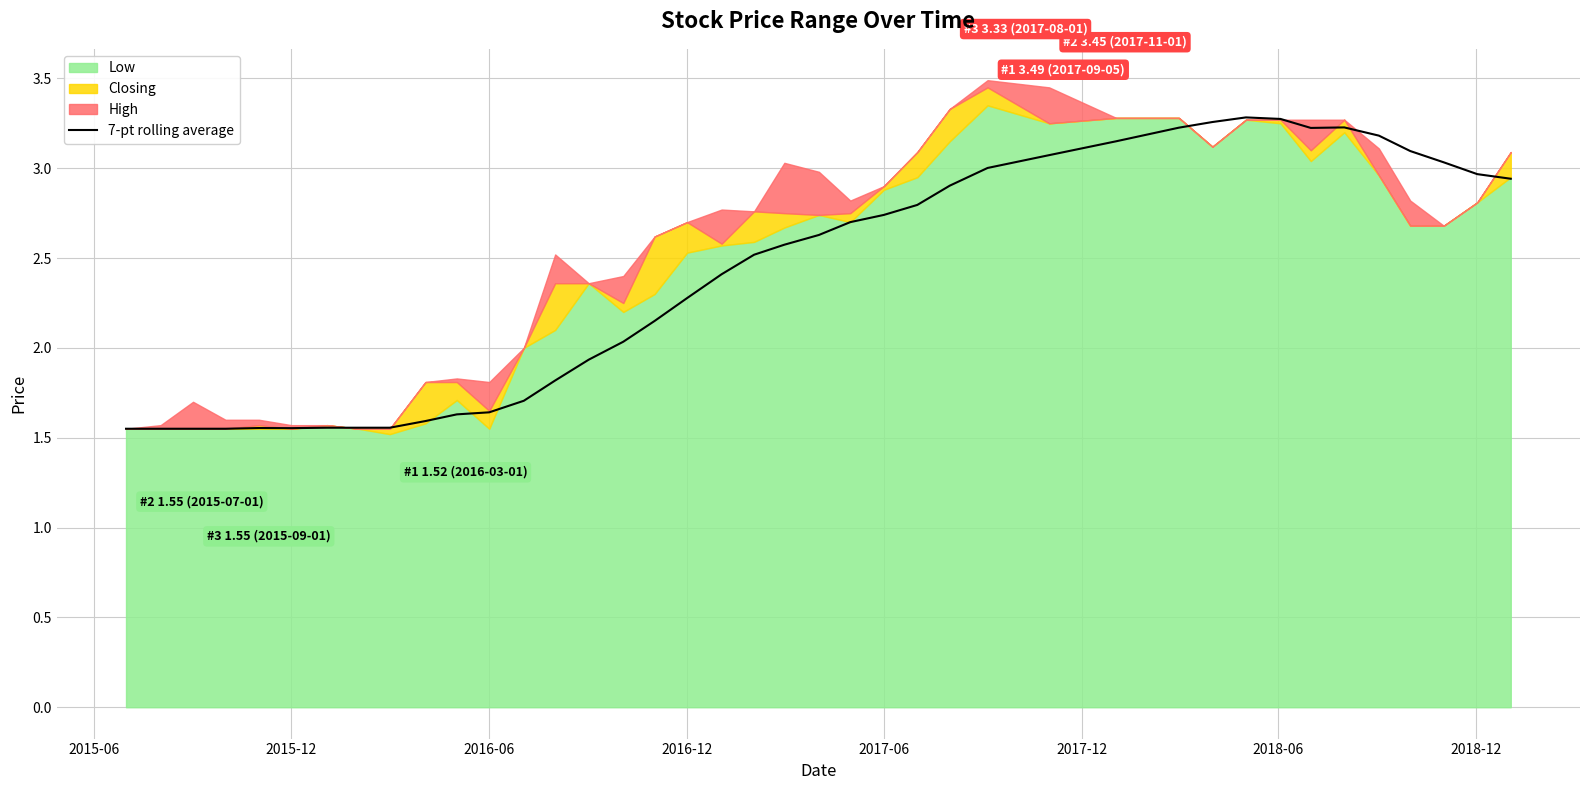

Is it true that 7-pt rolling average equals 0.6 at 2016-06?

False